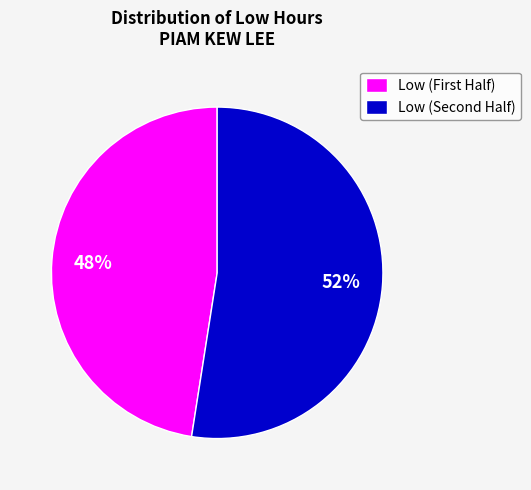

To the nearest percent, what is the average slice percentage?

50%